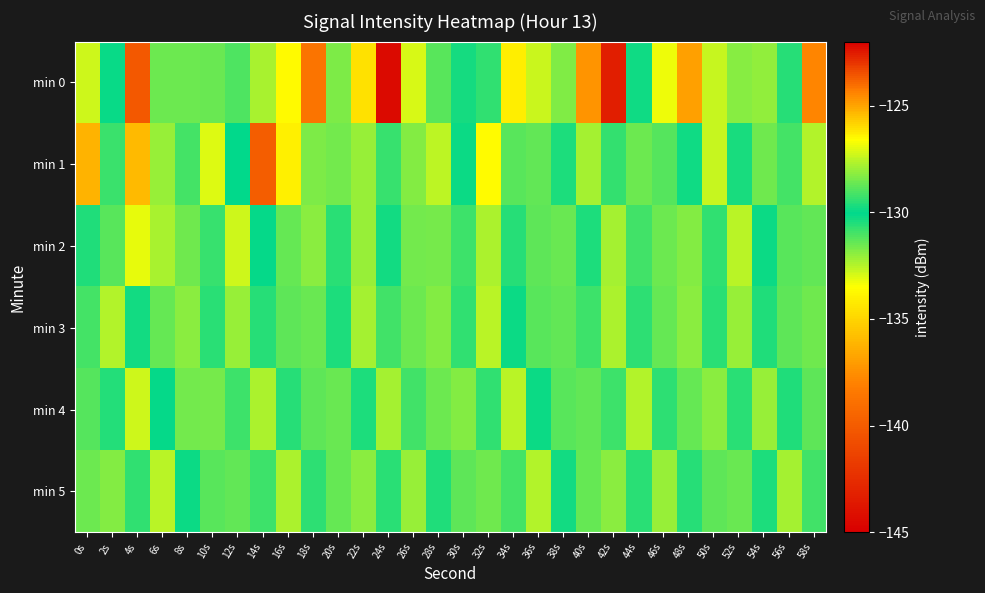

At how many categories does at least one series exceed -133?

30